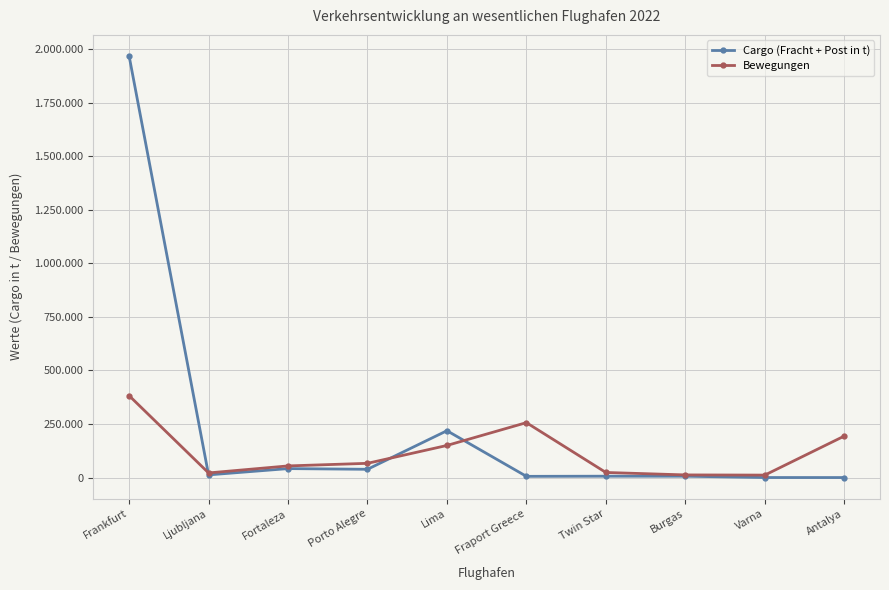

True or false: Bewegungen and Cargo (Fracht + Post in t) cross at least once.

True